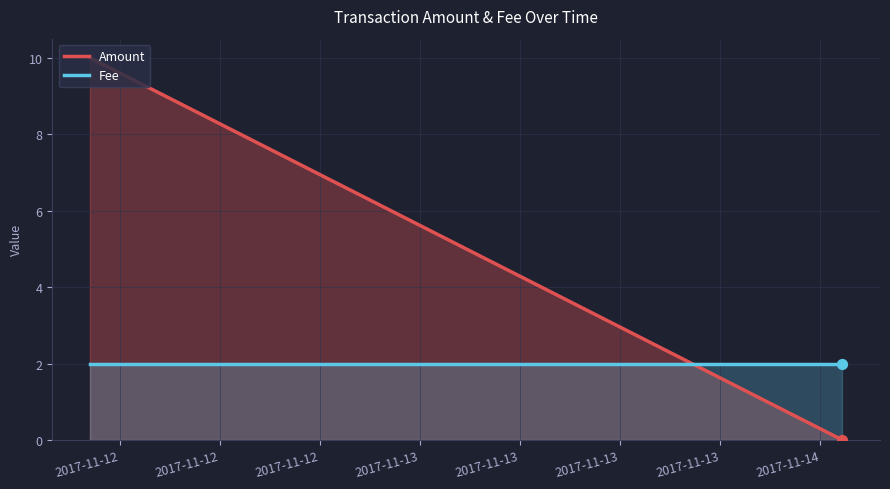

Which series has the widest spread of Y values?

Amount